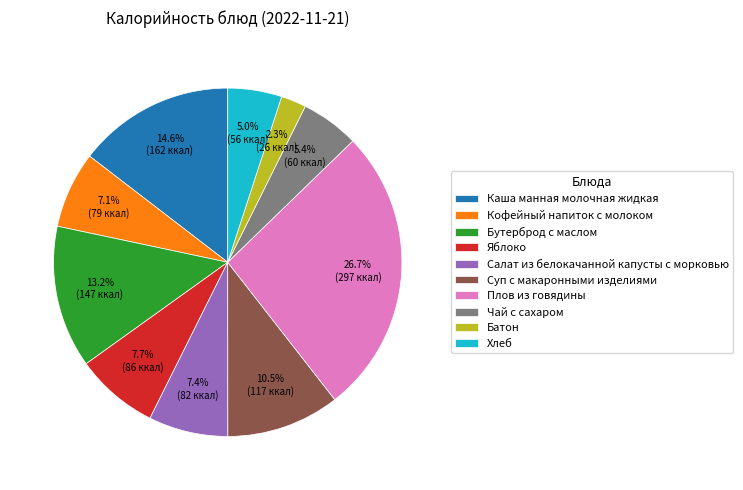

Approximately how many times larger is the value at Кофейный напиток с молоком compared to Каша манная молочная жидкая?

0.5